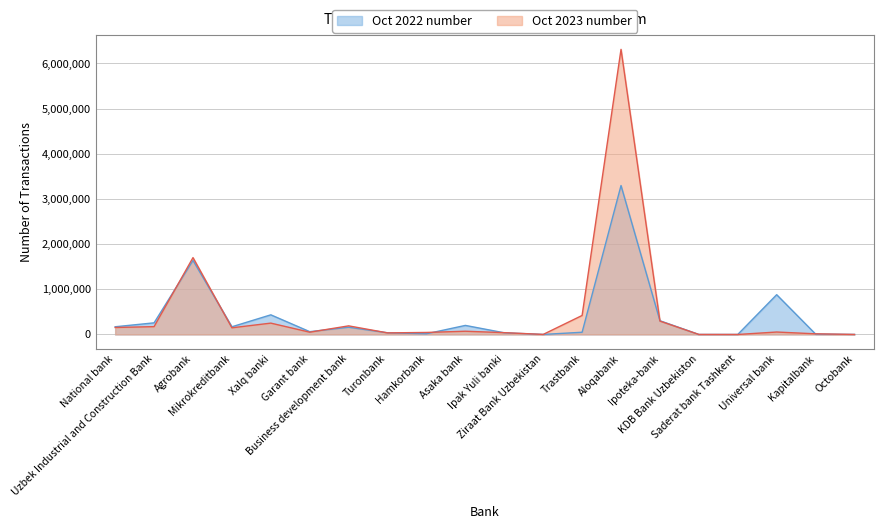

Reading right to left, what are all the values shown in this chart?

Oct 2022 number: 732	8854	881052	187	399	304405	3297721	49234	1013	37123	200653	15363	37594	160280	62286	434988	170434	1639236	257619	170785
Oct 2023 number: 649	14491	54350	158	721	296257	6313104	420939	1274	40237	71901	44915	35136	190816	50737	251476	147777	1701730	173533	154784